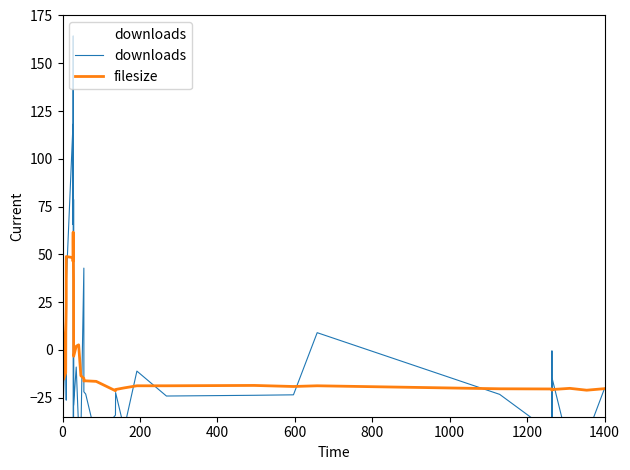

Reading left to right, extract all data points from this chart.

downloads: 17.6	116.1	12.5	5.0	-27.3	-24.0	11.8	4.3	-26.3	35.2	118.0	65.6	164.4	-54.9	-54.1	78.7	-29.0	-9.0	-41.3	-44.0	42.8	-21.9	-23.1	-46.1	-34.2	-22.4	-41.2	-11.1	-24.2	-23.8	-23.5	9.0	-23.3	-43.4	-0.5	-46.3	-15.4	-52.5	-45.0	-20.2
filesize: 26.4	16.5	10.5	6.6	4.0	-15.5	-12.0	9.3	23.1	48.8	48.3	46.3	61.6	56.4	36.3	22.1	-3.4	1.9	2.6	-13.5	-14.9	-16.3	-16.2	-16.5	-21.4	-20.7	-19.9	-18.8	-18.8	-18.6	-19.2	-18.8	-20.4	-20.5	-21.1	-20.7	-20.7	-20.1	-21.1	-20.3